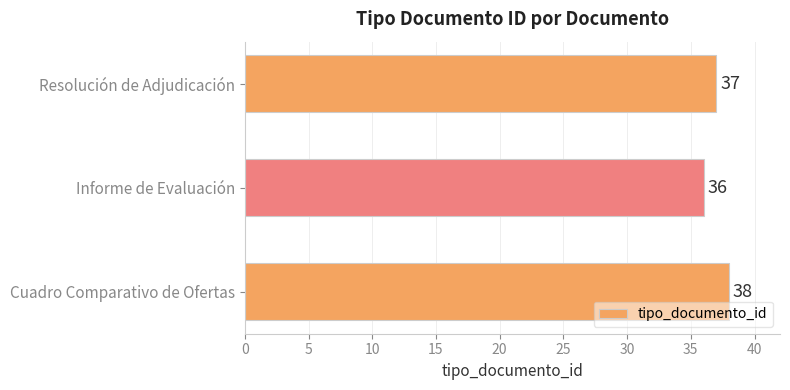

Does the chart contain any negative values?

No